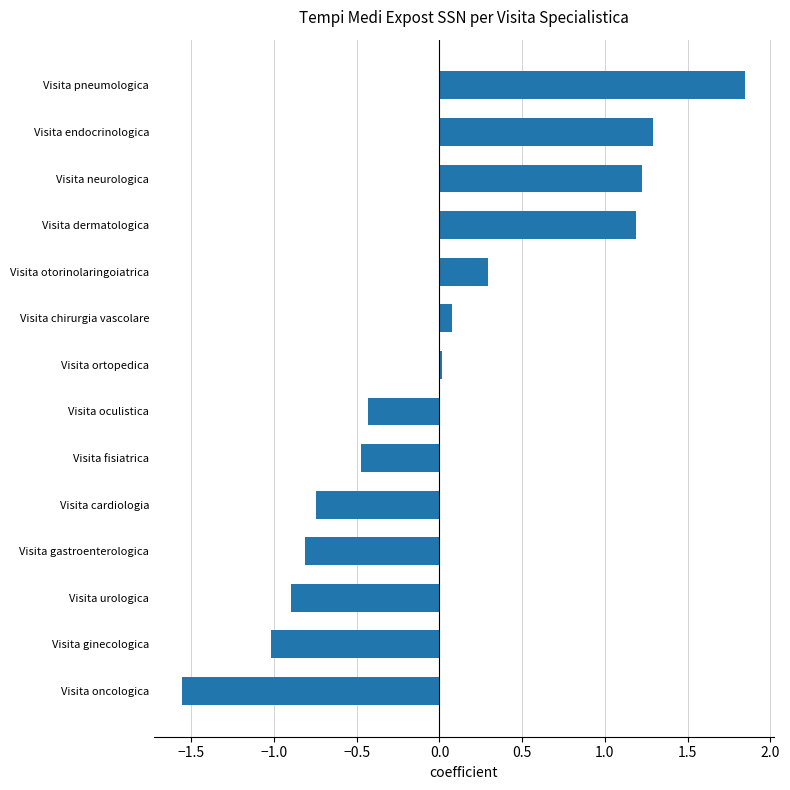

Which label corresponds to the smallest value in the chart?

Visita oncologica